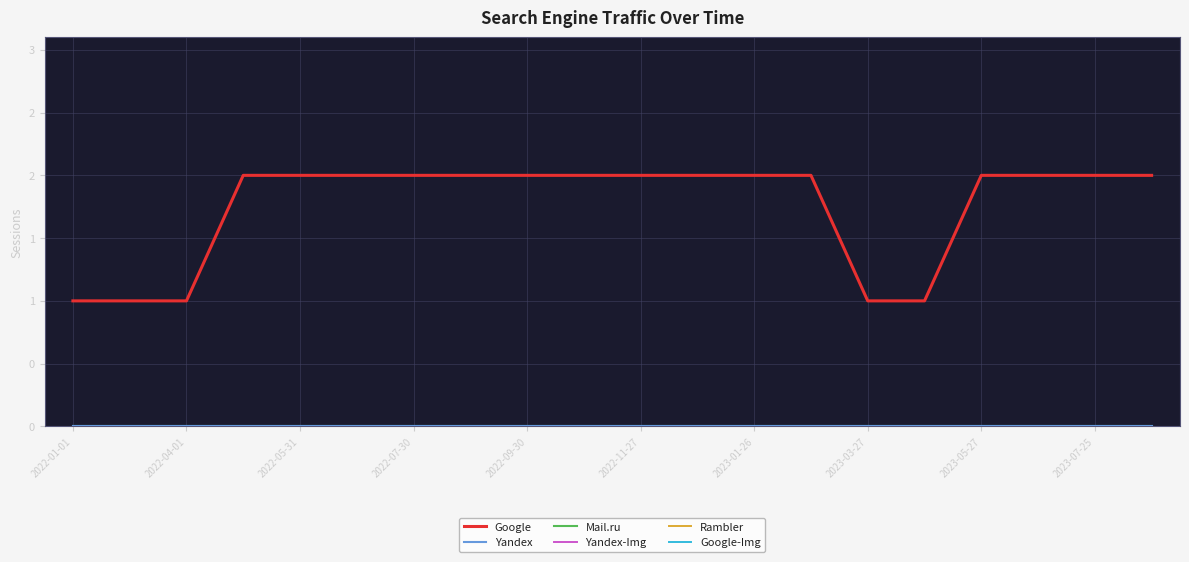

Is this an area chart (filled region under the line)?

No